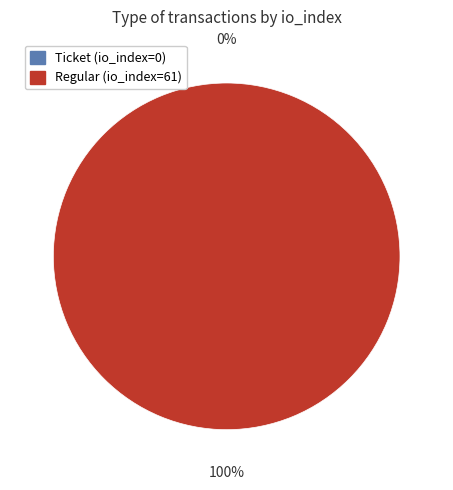

How many slices are in this pie chart?

2